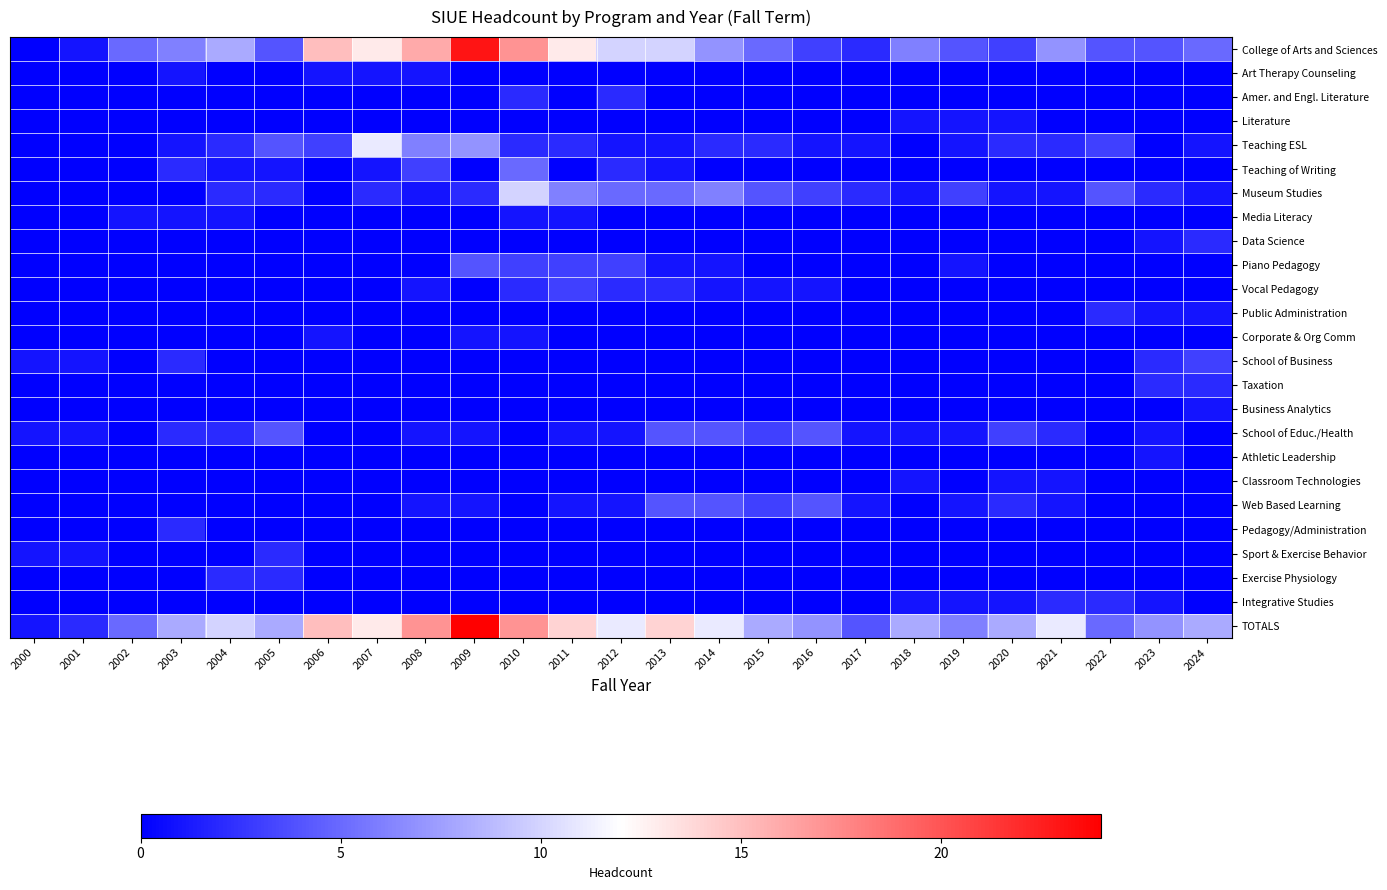

Reading left to right, list all the values displayed in this chart.

College of Arts and Sciences: 2000=0	2001=1	2002=5	2003=6	2004=8	2005=4	2006=15	2007=13	2008=16	2009=23	2010=17	2011=13	2012=10	2013=10	2014=7	2015=5	2016=3	2017=2	2018=6	2019=4	2020=3	2021=7	2022=4	2023=4	2024=5
Art Therapy Counseling: 2000=0	2001=0	2002=0	2003=1	2004=0	2005=0	2006=1	2007=1	2008=1	2009=0	2010=0	2011=0	2012=0	2013=0	2014=0	2015=0	2016=0	2017=0	2018=0	2019=0	2020=0	2021=0	2022=0	2023=0	2024=0
Amer. and Engl. Literature: 2000=0	2001=0	2002=0	2003=0	2004=0	2005=0	2006=0	2007=0	2008=0	2009=0	2010=2	2011=0	2012=2	2013=0	2014=0	2015=0	2016=0	2017=0	2018=0	2019=0	2020=0	2021=0	2022=0	2023=0	2024=0
Literature: 2000=0	2001=0	2002=0	2003=0	2004=0	2005=0	2006=0	2007=0	2008=0	2009=0	2010=0	2011=0	2012=0	2013=0	2014=0	2015=0	2016=0	2017=0	2018=1	2019=1	2020=1	2021=0	2022=0	2023=0	2024=0
Teaching ESL: 2000=0	2001=0	2002=0	2003=1	2004=2	2005=4	2006=3	2007=11	2008=6	2009=7	2010=2	2011=2	2012=1	2013=1	2014=2	2015=2	2016=1	2017=1	2018=0	2019=1	2020=2	2021=2	2022=3	2023=0	2024=1
Teaching of Writing: 2000=0	2001=0	2002=0	2003=2	2004=1	2005=1	2006=0	2007=1	2008=3	2009=0	2010=5	2011=0	2012=2	2013=1	2014=0	2015=0	2016=0	2017=0	2018=0	2019=0	2020=0	2021=0	2022=0	2023=0	2024=0
Museum Studies: 2000=0	2001=0	2002=0	2003=0	2004=2	2005=2	2006=0	2007=2	2008=1	2009=2	2010=10	2011=6	2012=5	2013=5	2014=6	2015=4	2016=3	2017=2	2018=1	2019=3	2020=1	2021=1	2022=4	2023=2	2024=1
Media Literacy: 2000=0	2001=0	2002=1	2003=1	2004=1	2005=0	2006=0	2007=0	2008=0	2009=0	2010=1	2011=1	2012=0	2013=0	2014=0	2015=0	2016=0	2017=0	2018=0	2019=0	2020=0	2021=0	2022=0	2023=0	2024=0
Data Science: 2000=0	2001=0	2002=0	2003=0	2004=0	2005=0	2006=0	2007=0	2008=0	2009=0	2010=0	2011=0	2012=0	2013=0	2014=0	2015=0	2016=0	2017=0	2018=0	2019=0	2020=0	2021=0	2022=0	2023=1	2024=2
Piano Pedagogy: 2000=0	2001=0	2002=0	2003=0	2004=0	2005=0	2006=0	2007=0	2008=0	2009=4	2010=3	2011=3	2012=3	2013=1	2014=1	2015=0	2016=0	2017=0	2018=0	2019=1	2020=0	2021=0	2022=0	2023=0	2024=0
Vocal Pedagogy: 2000=0	2001=0	2002=0	2003=0	2004=0	2005=0	2006=0	2007=0	2008=1	2009=0	2010=2	2011=3	2012=2	2013=2	2014=1	2015=1	2016=1	2017=0	2018=0	2019=0	2020=0	2021=0	2022=0	2023=0	2024=0
Public Administration: 2000=0	2001=0	2002=0	2003=0	2004=0	2005=0	2006=0	2007=0	2008=0	2009=0	2010=0	2011=0	2012=0	2013=0	2014=0	2015=0	2016=0	2017=0	2018=0	2019=0	2020=0	2021=0	2022=2	2023=1	2024=1
Corporate & Org Comm: 2000=0	2001=0	2002=0	2003=0	2004=0	2005=0	2006=1	2007=0	2008=0	2009=1	2010=1	2011=0	2012=0	2013=0	2014=0	2015=0	2016=0	2017=0	2018=0	2019=0	2020=0	2021=0	2022=0	2023=0	2024=0
School of Business: 2000=1	2001=1	2002=0	2003=2	2004=0	2005=0	2006=0	2007=0	2008=0	2009=0	2010=0	2011=0	2012=0	2013=0	2014=0	2015=0	2016=0	2017=0	2018=0	2019=0	2020=0	2021=0	2022=0	2023=2	2024=3
Taxation: 2000=0	2001=0	2002=0	2003=0	2004=0	2005=0	2006=0	2007=0	2008=0	2009=0	2010=0	2011=0	2012=0	2013=0	2014=0	2015=0	2016=0	2017=0	2018=0	2019=0	2020=0	2021=0	2022=0	2023=2	2024=2
Business Analytics: 2000=0	2001=0	2002=0	2003=0	2004=0	2005=0	2006=0	2007=0	2008=0	2009=0	2010=0	2011=0	2012=0	2013=0	2014=0	2015=0	2016=0	2017=0	2018=0	2019=0	2020=0	2021=0	2022=0	2023=0	2024=1
School of Educ./Health: 2000=1	2001=1	2002=0	2003=2	2004=2	2005=4	2006=0	2007=0	2008=1	2009=1	2010=0	2011=1	2012=1	2013=4	2014=4	2015=3	2016=4	2017=1	2018=1	2019=1	2020=3	2021=2	2022=0	2023=1	2024=0
Athletic Leadership: 2000=0	2001=0	2002=0	2003=0	2004=0	2005=0	2006=0	2007=0	2008=0	2009=0	2010=0	2011=0	2012=0	2013=0	2014=0	2015=0	2016=0	2017=0	2018=0	2019=0	2020=0	2021=0	2022=0	2023=1	2024=0
Classroom Technologies: 2000=0	2001=0	2002=0	2003=0	2004=0	2005=0	2006=0	2007=0	2008=0	2009=0	2010=0	2011=0	2012=0	2013=0	2014=0	2015=0	2016=0	2017=0	2018=1	2019=0	2020=1	2021=1	2022=0	2023=0	2024=0
Web Based Learning: 2000=0	2001=0	2002=0	2003=0	2004=0	2005=0	2006=0	2007=0	2008=1	2009=1	2010=0	2011=1	2012=1	2013=4	2014=4	2015=3	2016=4	2017=1	2018=0	2019=1	2020=2	2021=1	2022=0	2023=0	2024=0
Pedagogy/Administration: 2000=0	2001=0	2002=0	2003=2	2004=0	2005=0	2006=0	2007=0	2008=0	2009=0	2010=0	2011=0	2012=0	2013=0	2014=0	2015=0	2016=0	2017=0	2018=0	2019=0	2020=0	2021=0	2022=0	2023=0	2024=0
Sport & Exercise Behavior: 2000=1	2001=1	2002=0	2003=0	2004=0	2005=2	2006=0	2007=0	2008=0	2009=0	2010=0	2011=0	2012=0	2013=0	2014=0	2015=0	2016=0	2017=0	2018=0	2019=0	2020=0	2021=0	2022=0	2023=0	2024=0
Exercise Physiology: 2000=0	2001=0	2002=0	2003=0	2004=2	2005=2	2006=0	2007=0	2008=0	2009=0	2010=0	2011=0	2012=0	2013=0	2014=0	2015=0	2016=0	2017=0	2018=0	2019=0	2020=0	2021=0	2022=0	2023=0	2024=0
Integrative Studies: 2000=0	2001=0	2002=0	2003=0	2004=0	2005=0	2006=0	2007=0	2008=0	2009=0	2010=0	2011=0	2012=0	2013=0	2014=0	2015=0	2016=0	2017=0	2018=1	2019=1	2020=1	2021=2	2022=2	2023=1	2024=0
TOTALS: 2000=1	2001=2	2002=5	2003=8	2004=10	2005=8	2006=15	2007=13	2008=17	2009=24	2010=17	2011=14	2012=11	2013=14	2014=11	2015=8	2016=7	2017=4	2018=8	2019=6	2020=8	2021=11	2022=5	2023=7	2024=8